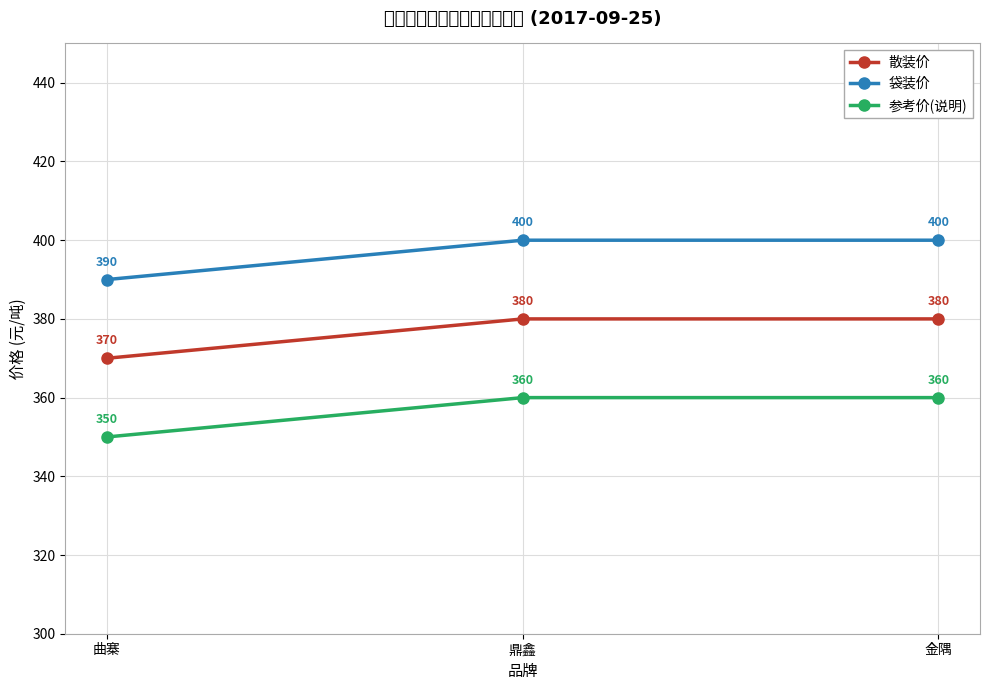

At which label is 参考价(说明) closest to 355?

曲寨